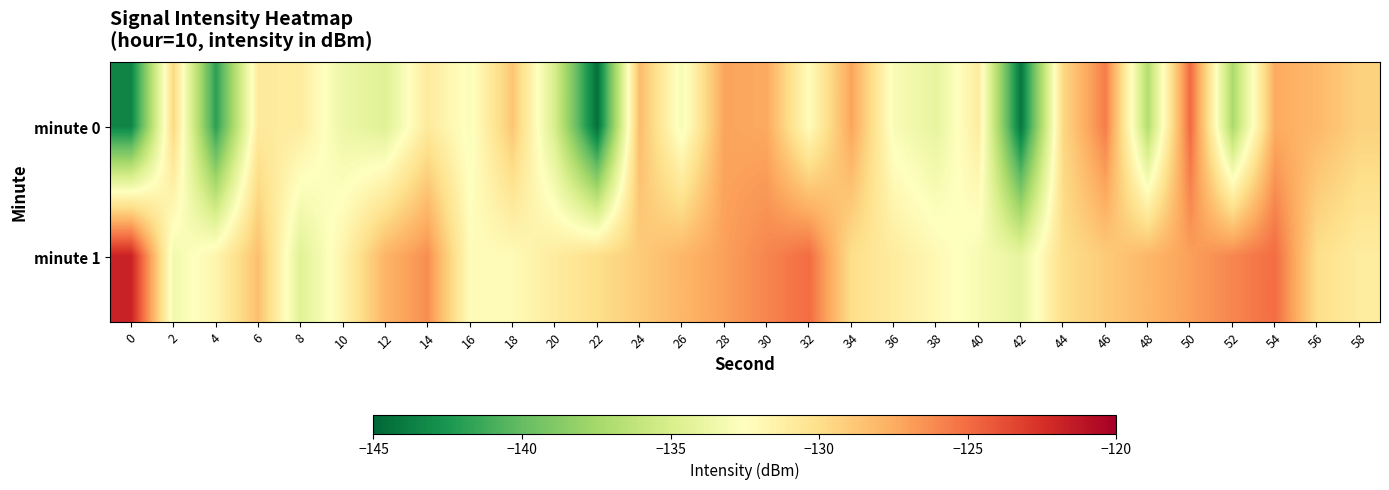

What is the smallest value displayed?

-144.5